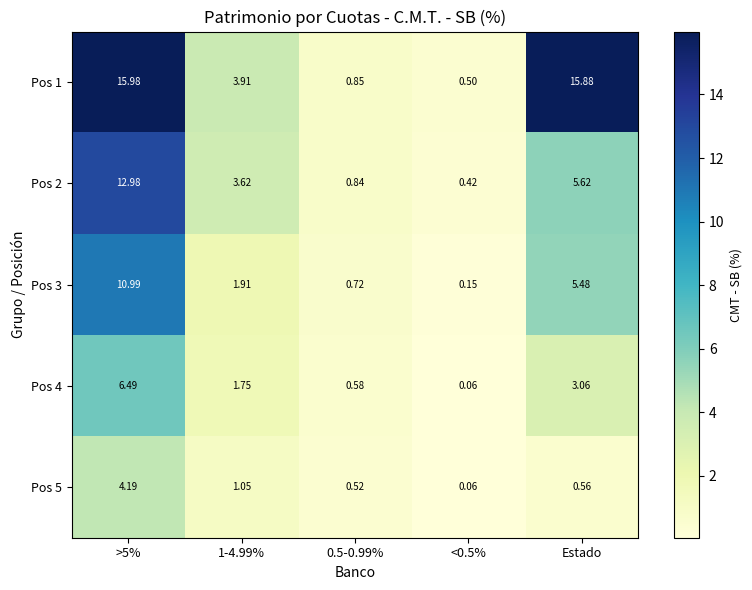

Where is Pos 3 nearest to the value 5?

Estado